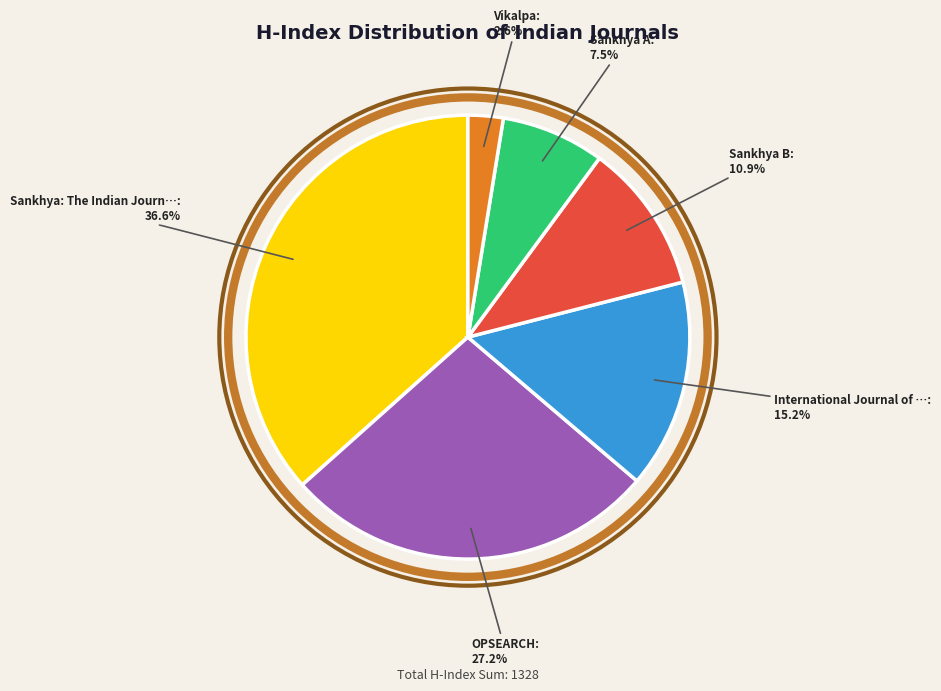

Is there any slice that represents more than half of the pie?

No